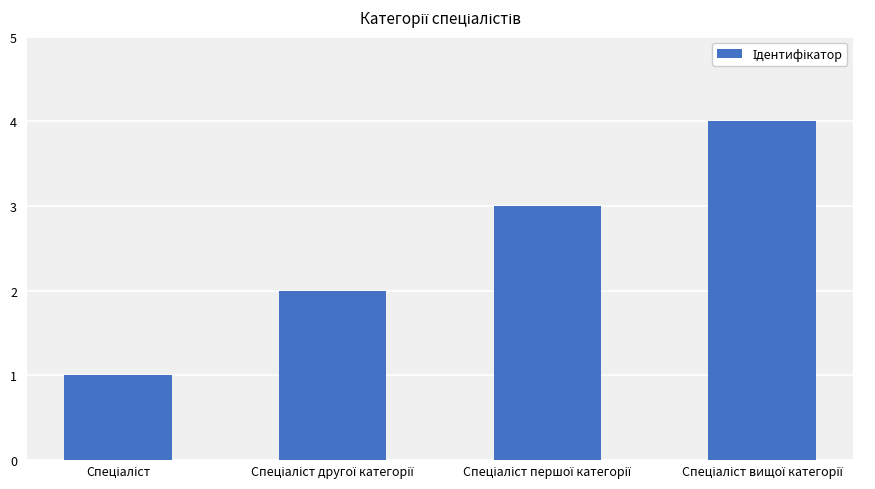

What is the sum of all values?

10